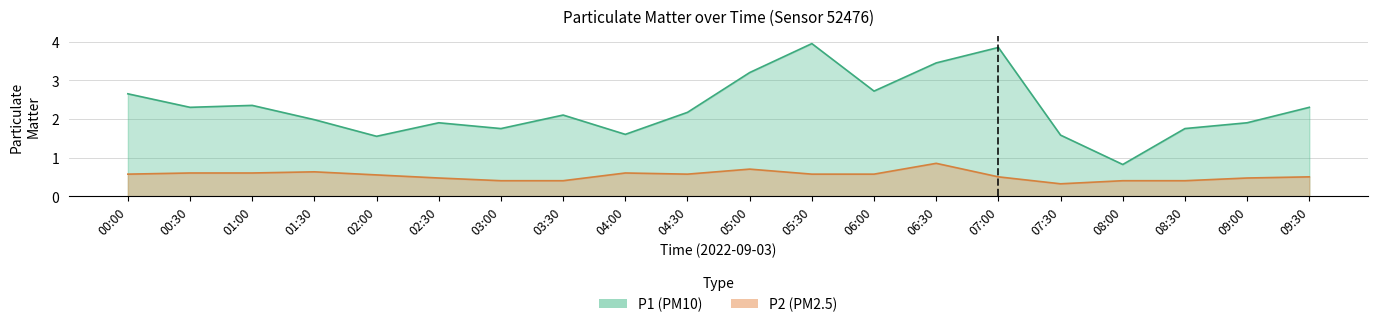

List the series in order of their overall mean, highest first.

P1, P2